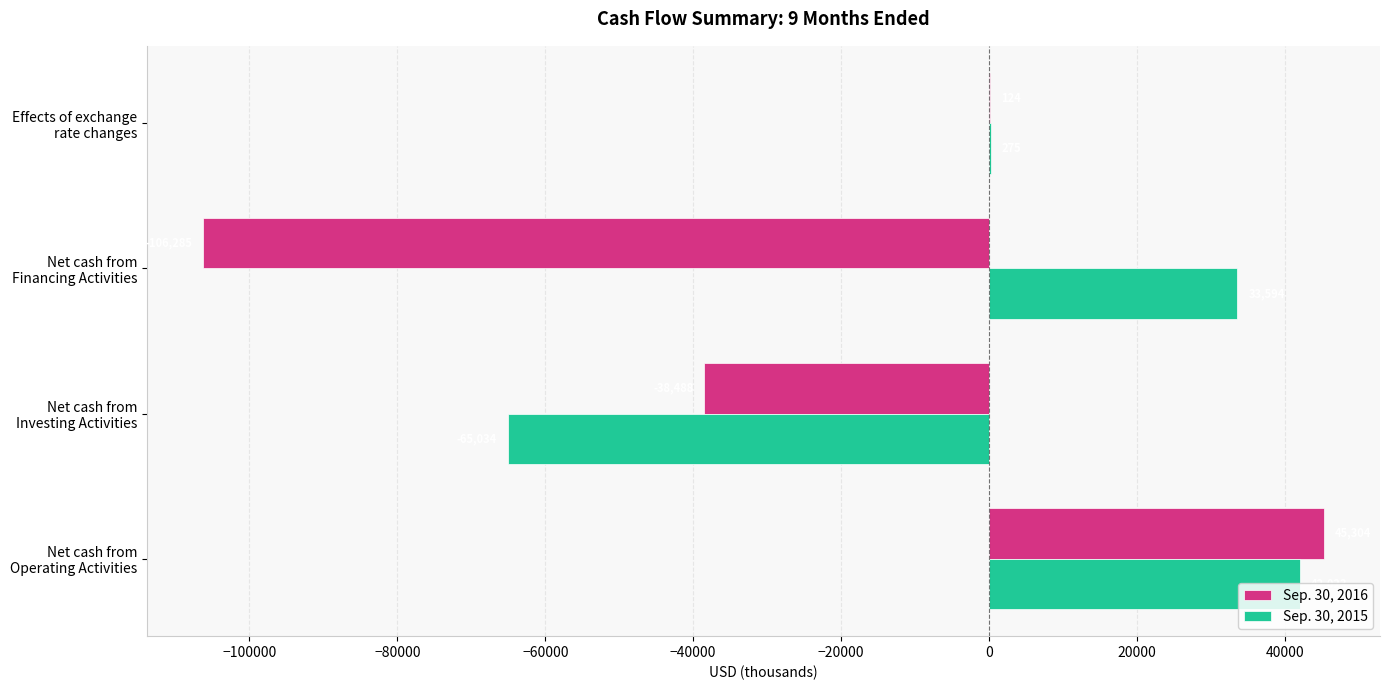

Which series has the largest total across all categories?

Sep. 30, 2015